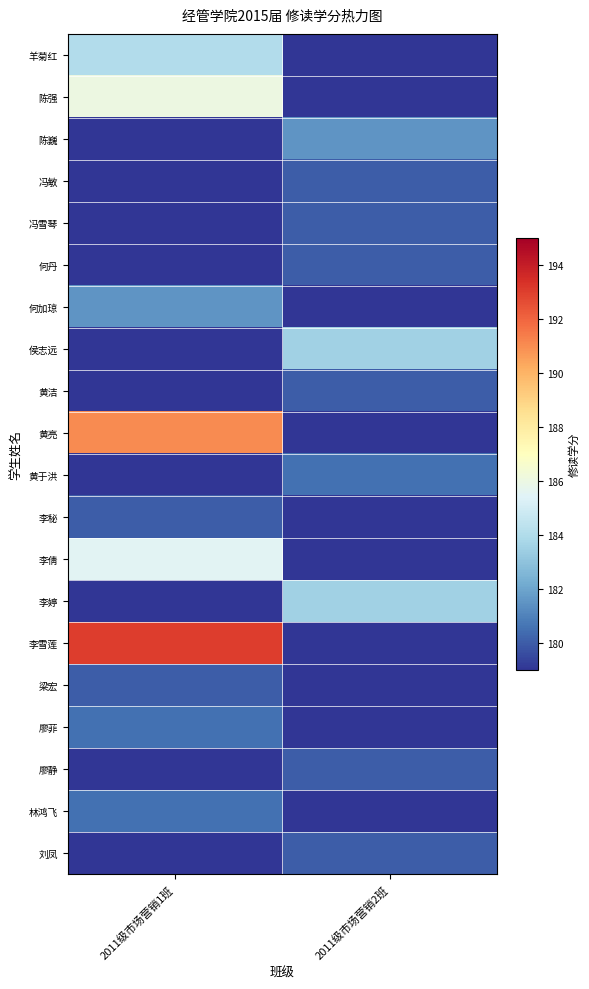

At 2011级市场营销2班, list the series in order from largest to smallest.

侯志远, 李婷, 陈巍, 黄于洪, 冯敏, 冯雪琴, 何丹, 黄洁, 廖静, 刘凤, 羊菊红, 陈强, 何加琼, 黄亮, 李秘, 李倩, 李雪莲, 梁宏, 廖菲, 林鸿飞